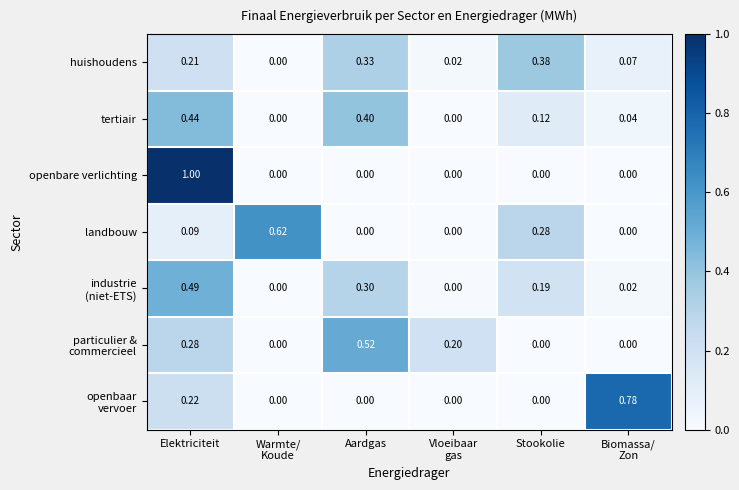

Which series has the largest total across all categories?

huishoudens